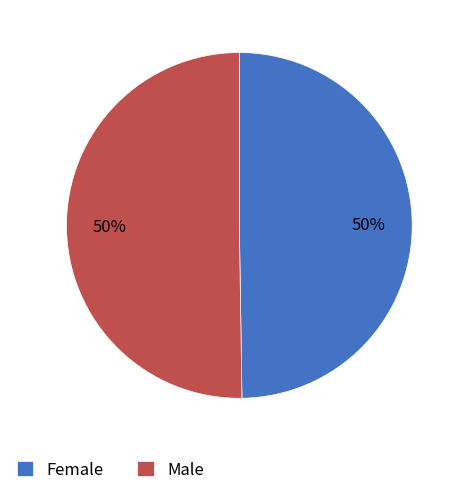

Approximately how many times larger is the value at Male compared to Female?

1.0